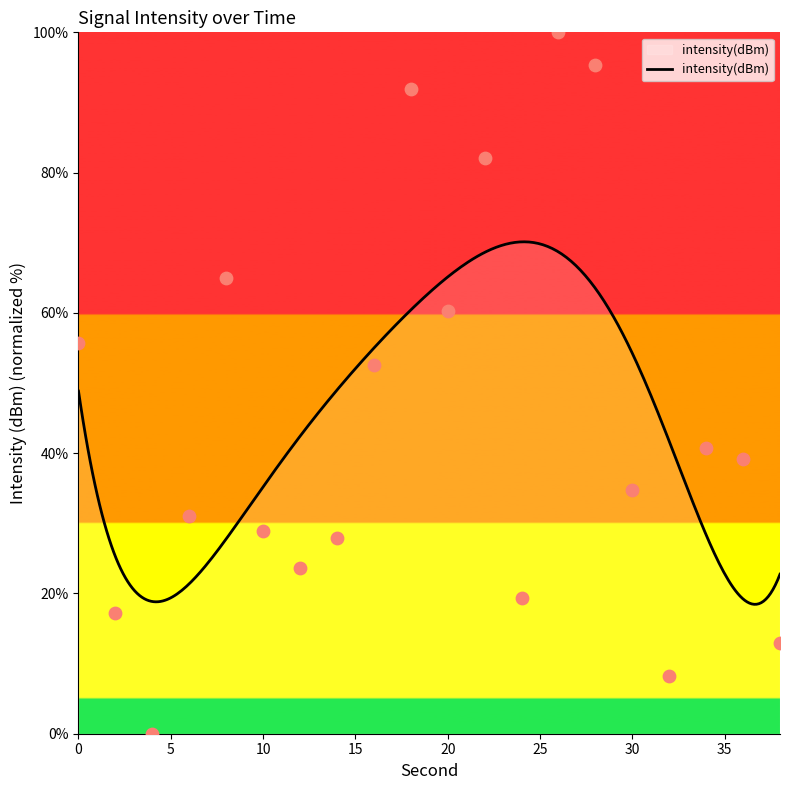

Which has a higher value, 4 or 38?

38